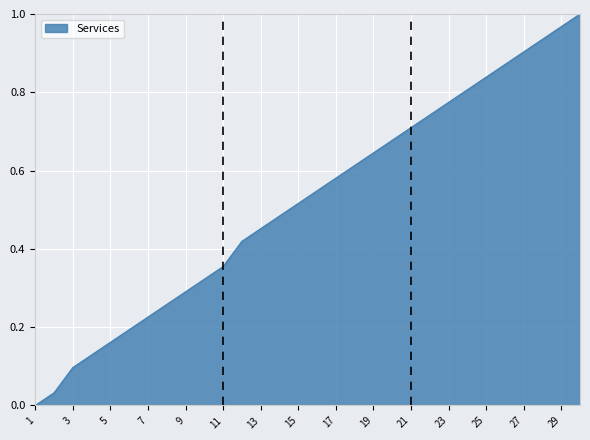

Does the chart have visible grid lines?

Yes